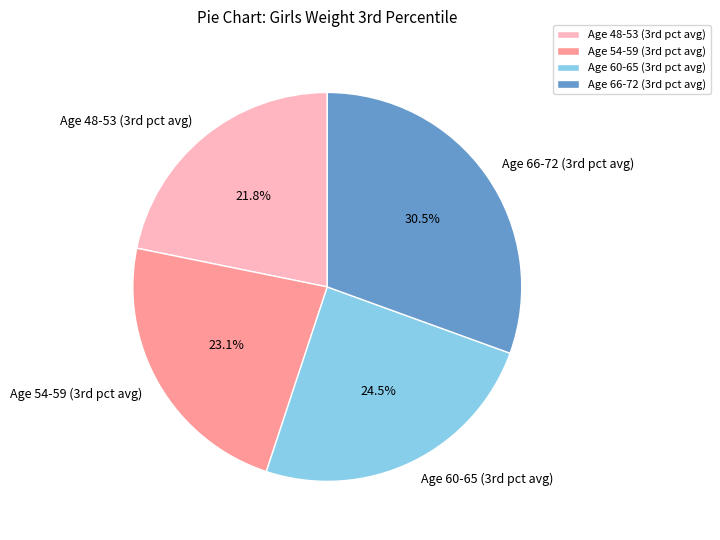

Rank the categories by value from lowest to highest.

Age 48-53 (3rd pct avg), Age 54-59 (3rd pct avg), Age 60-65 (3rd pct avg), Age 66-72 (3rd pct avg)